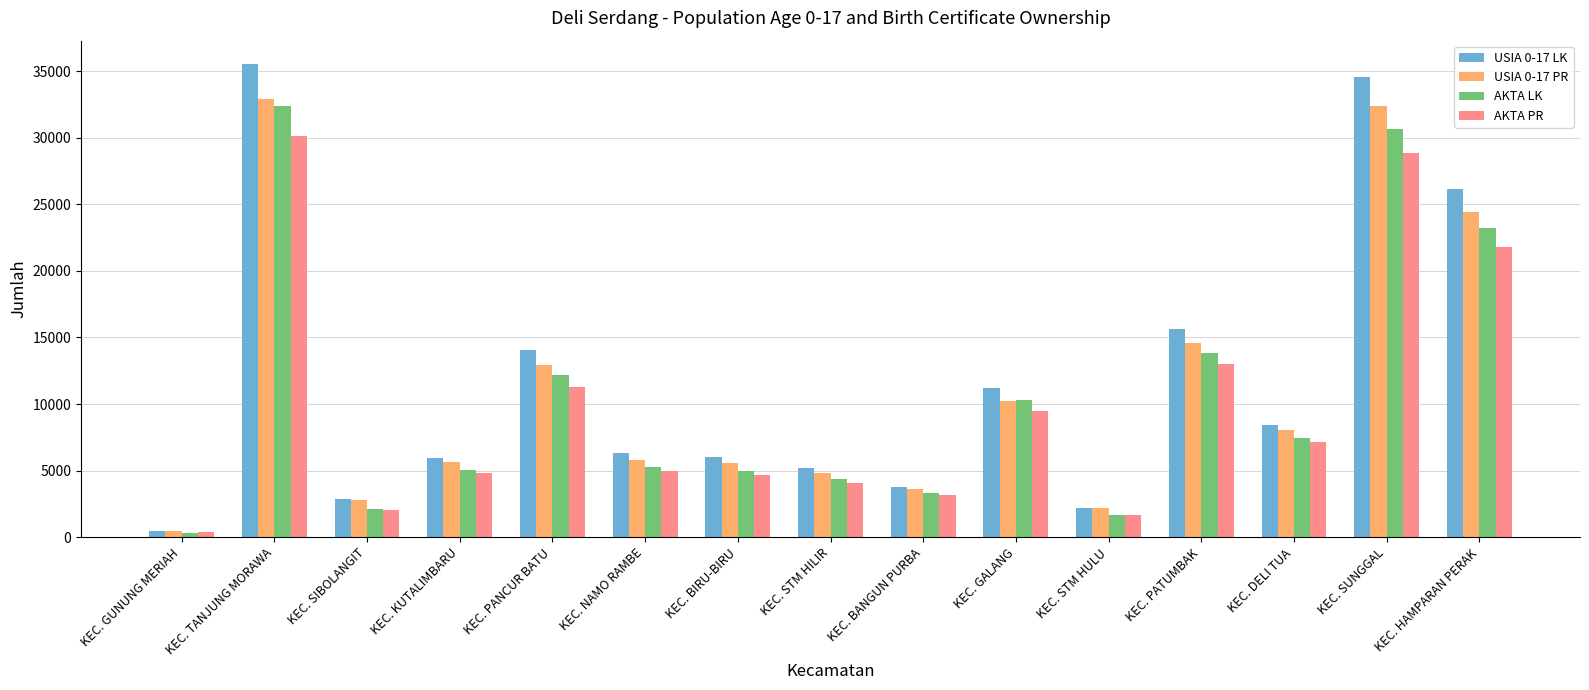

What is the total value across all series at KEC. HAMPARAN PERAK?

95589